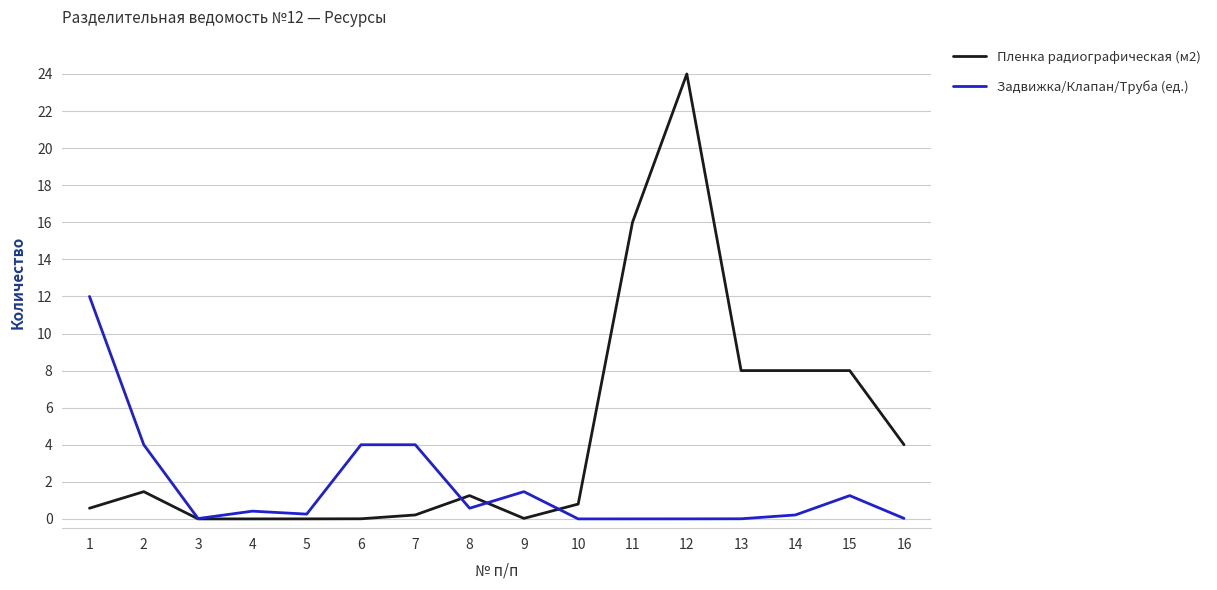

What is the greatest value displayed?

24.0